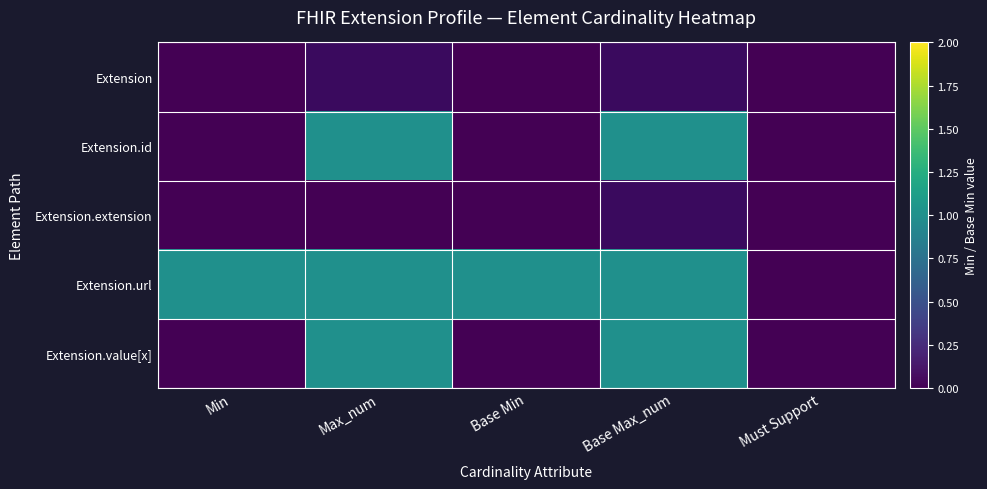

What is the maximum value shown in the chart?

1.0